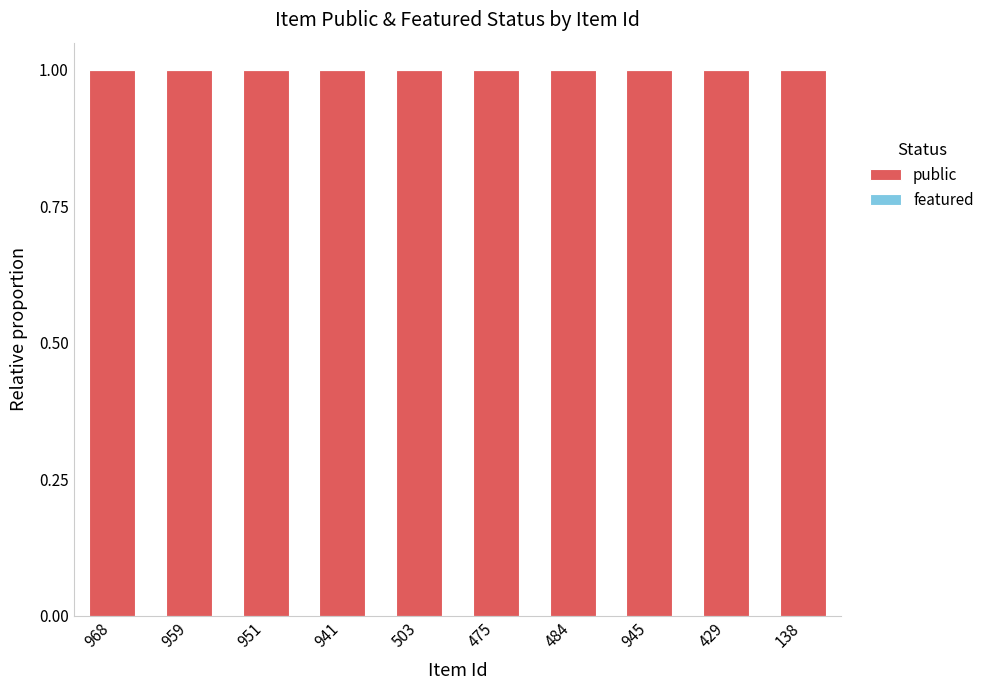

Reading left to right, transcribe all the data shown in this chart.

public: 1	1	1	1	1	1	1	1	1	1
featured: 0	0	0	0	0	0	0	0	0	0